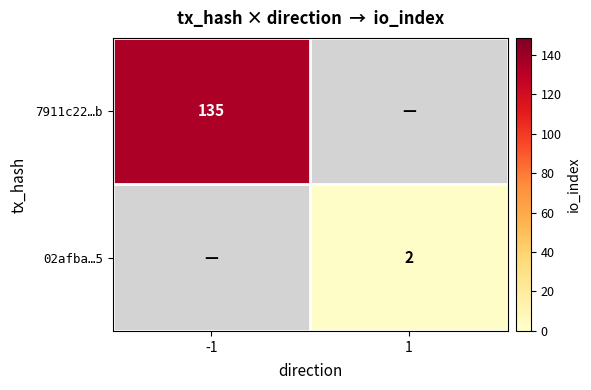

True or false: 7911c22…b has a value of 135 at -1.

True